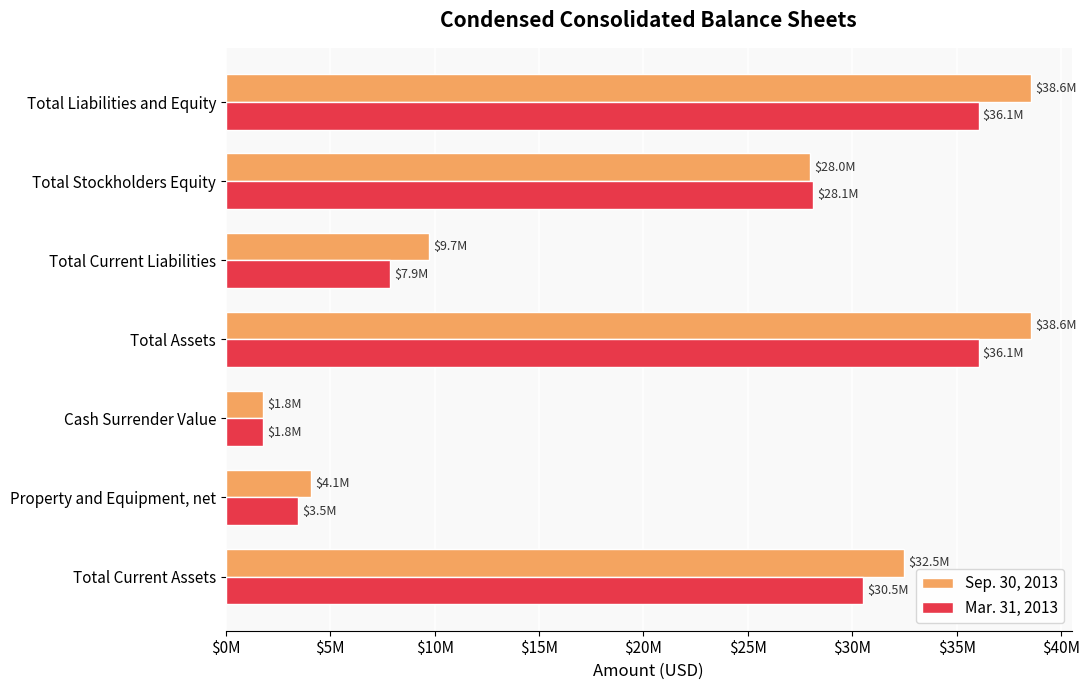

List the series in order of their peak value, lowest first.

Mar. 31, 2013, Sep. 30, 2013